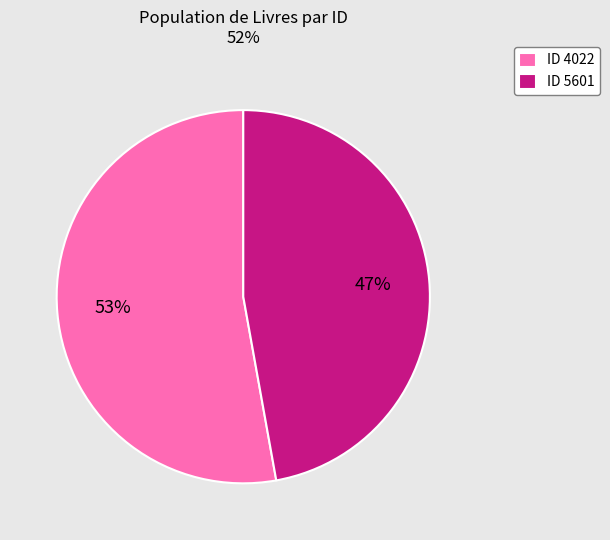

Count the number of slices in the pie.

2